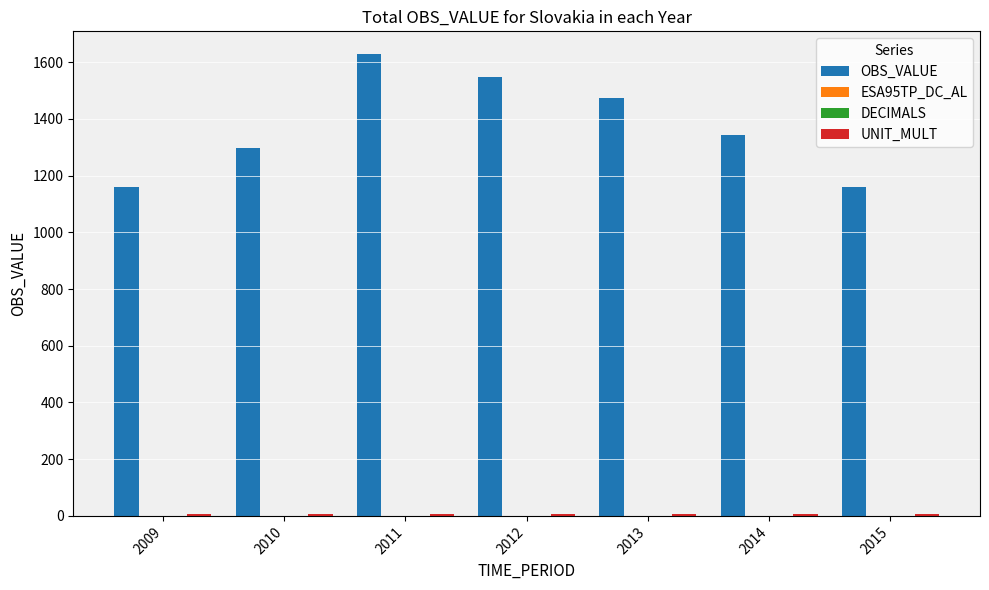

How many distinct data groups are displayed?

3